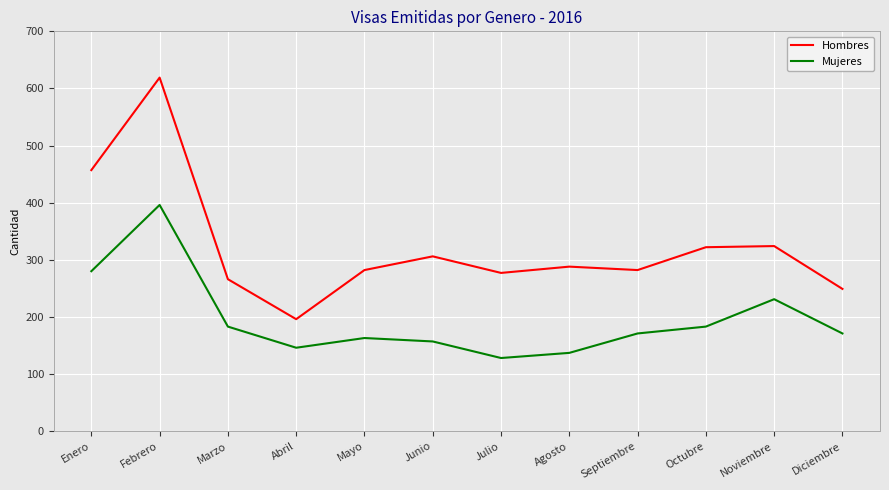

At Agosto, list the series in order from smallest to largest.

Mujeres, Hombres